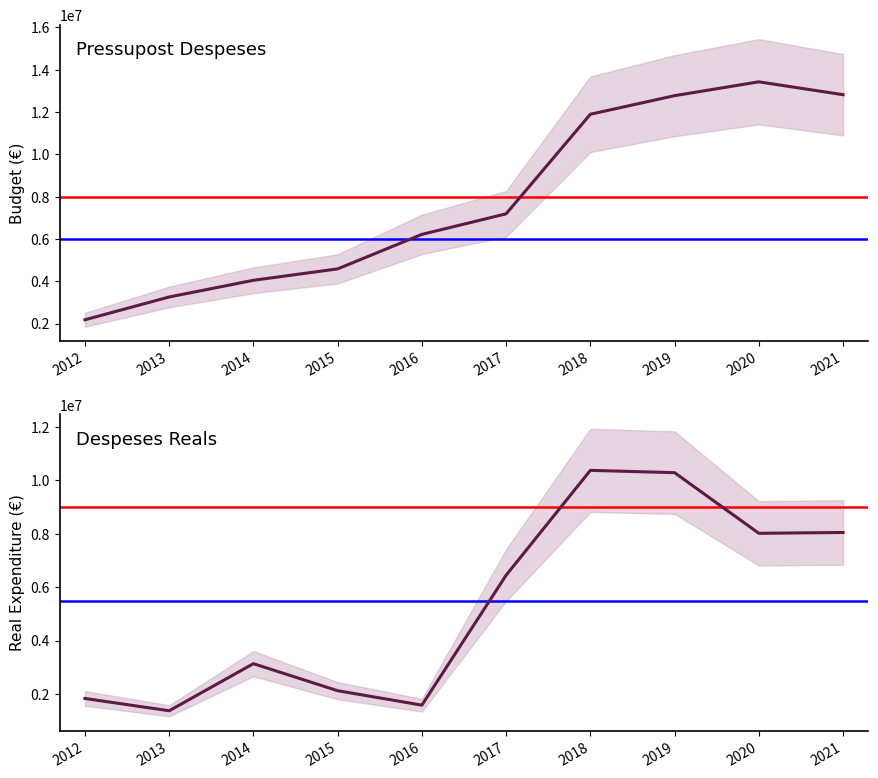

In Despeses Reals, how many points are higher than both neighbors (excluding endpoints)?

2